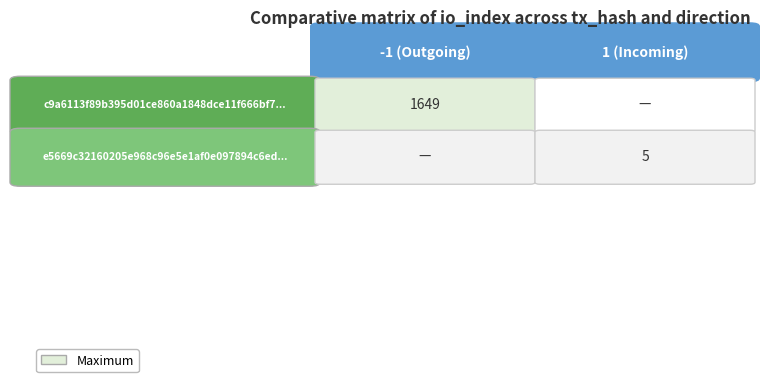

Count the number of categories in the chart.

2